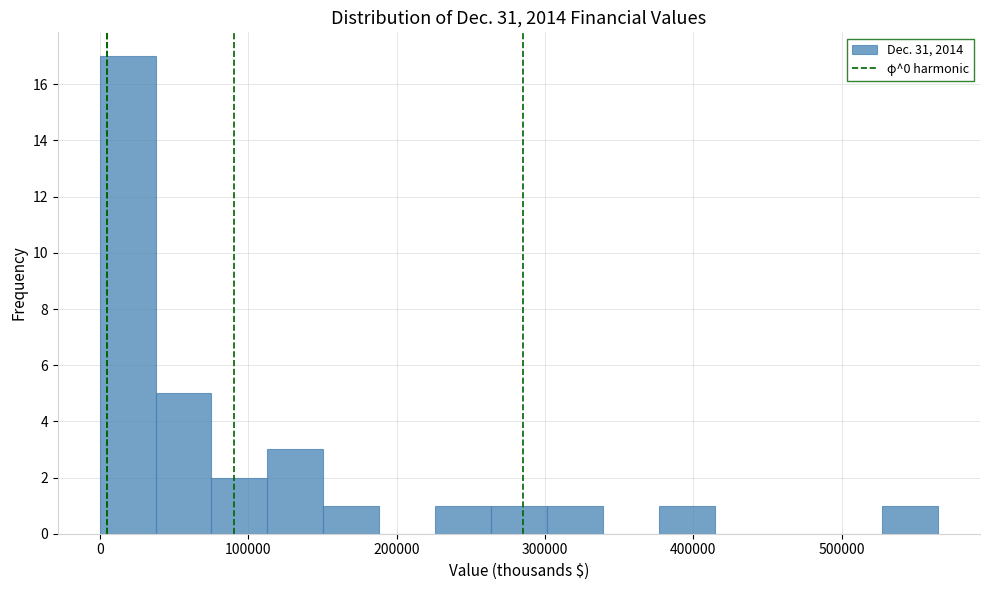

Around what value on the x-axis is the tallest bar? Give the approximate position of its centre, as read against the axis.

20000